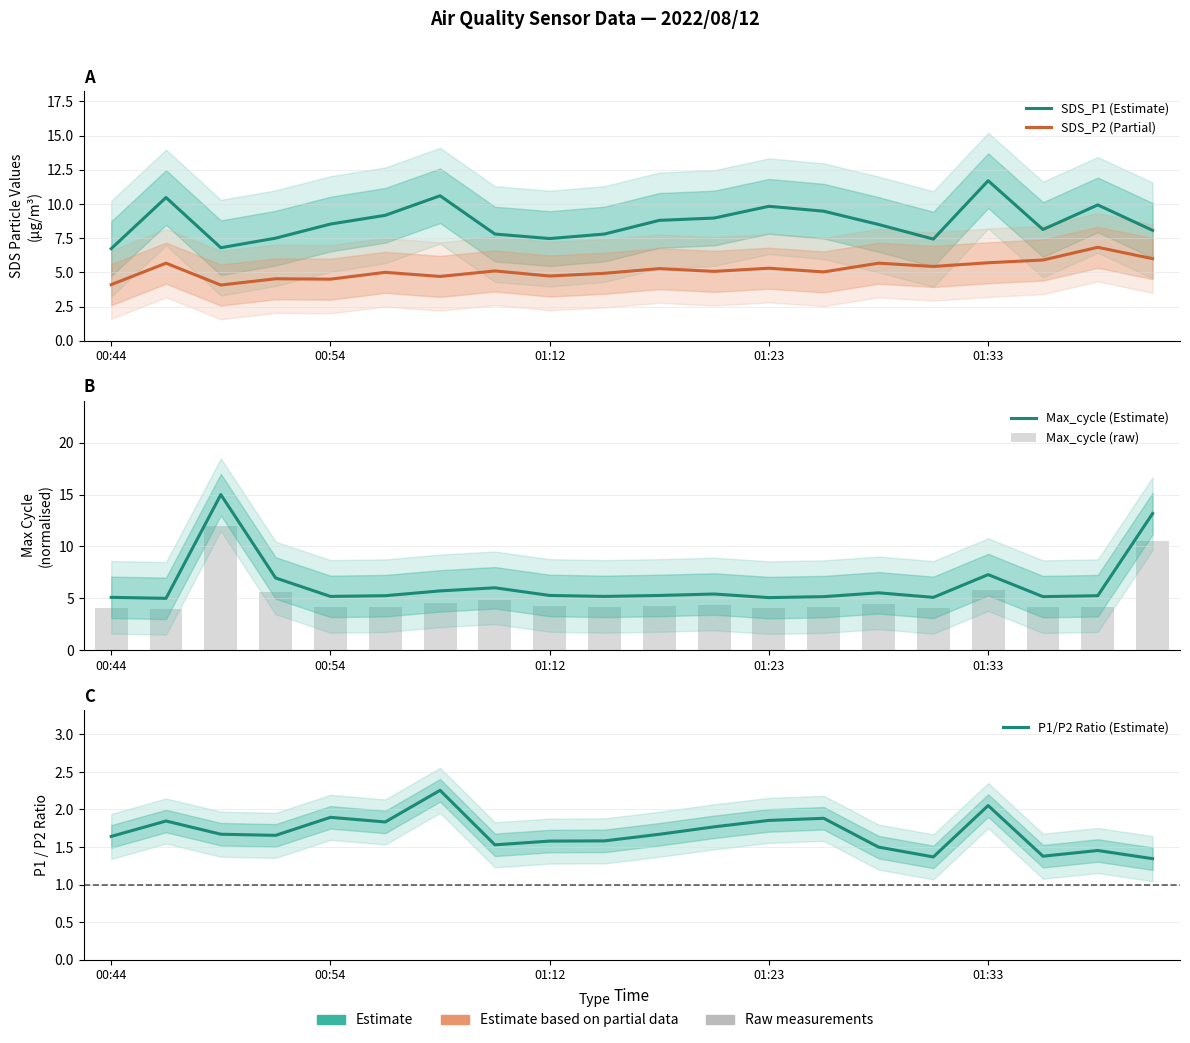

The SDS_P2 (Partial) series shows 5.7 at 01:33. True or false?

True